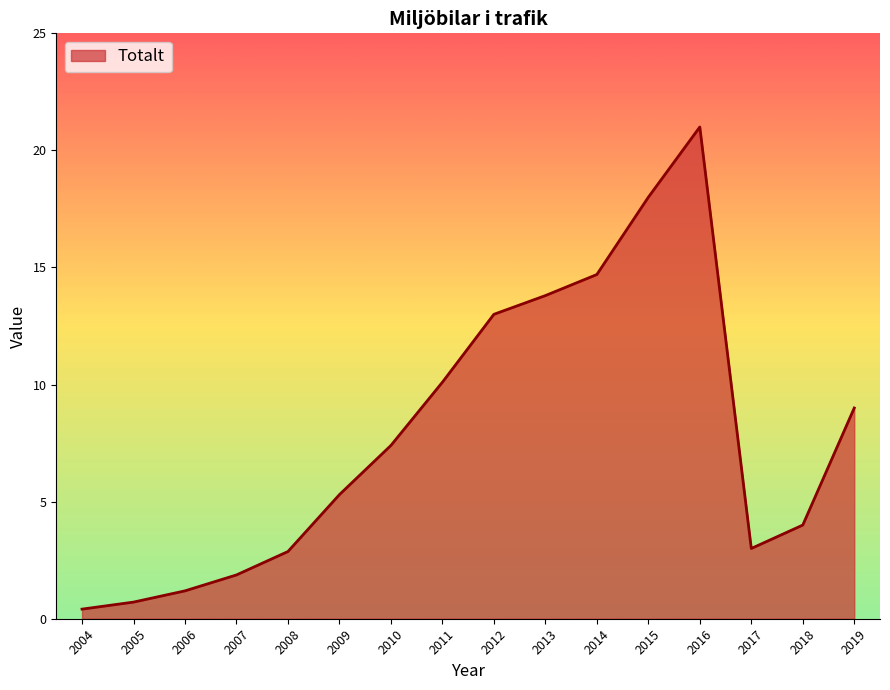

What is the difference between the second highest and minimum values?

17.6